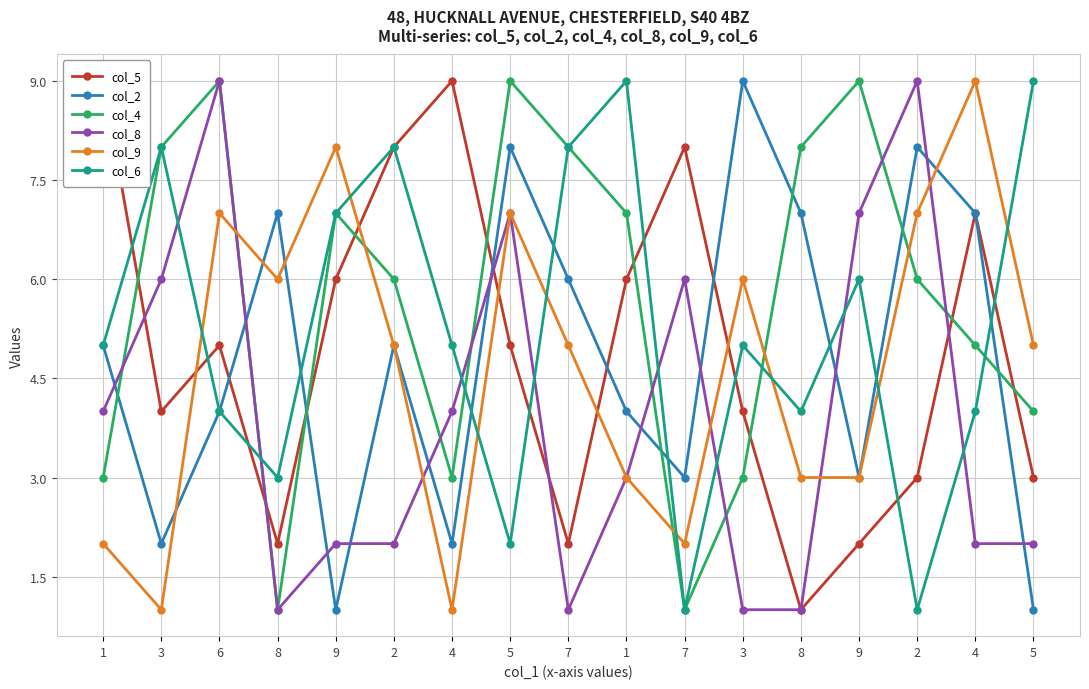

At which category does col_6 reach its first local peak?

3